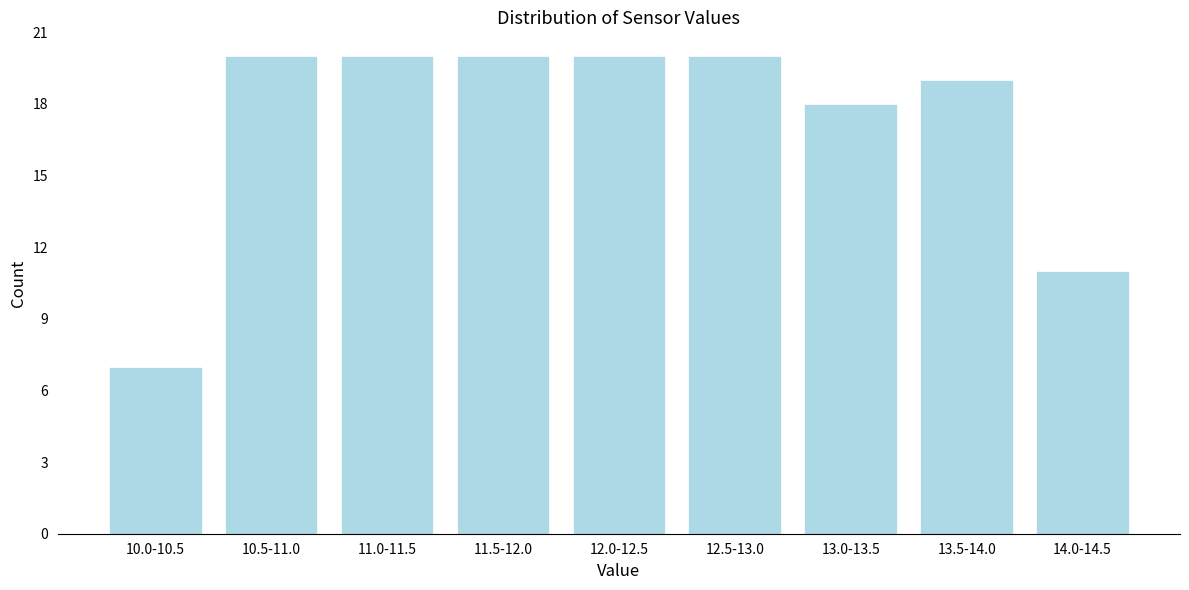

Reading left to right, what are all the values shown in this chart?

10.0-10.5=7	10.5-11.0=20	11.0-11.5=20	11.5-12.0=20	12.0-12.5=20	12.5-13.0=20	13.0-13.5=18	13.5-14.0=19	14.0-14.5=11